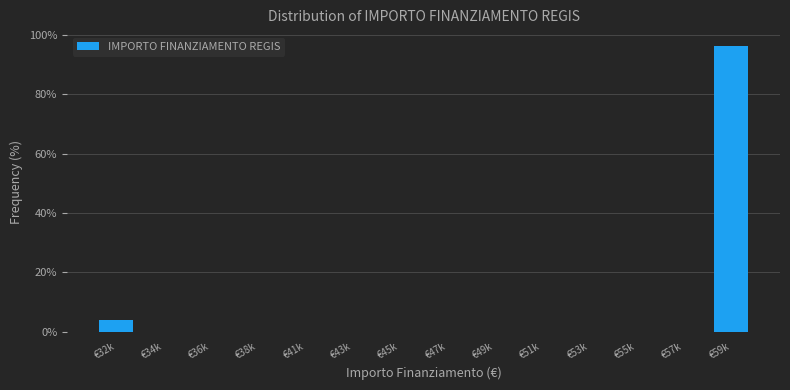

Where is the data nearest to the value 48?

€32k